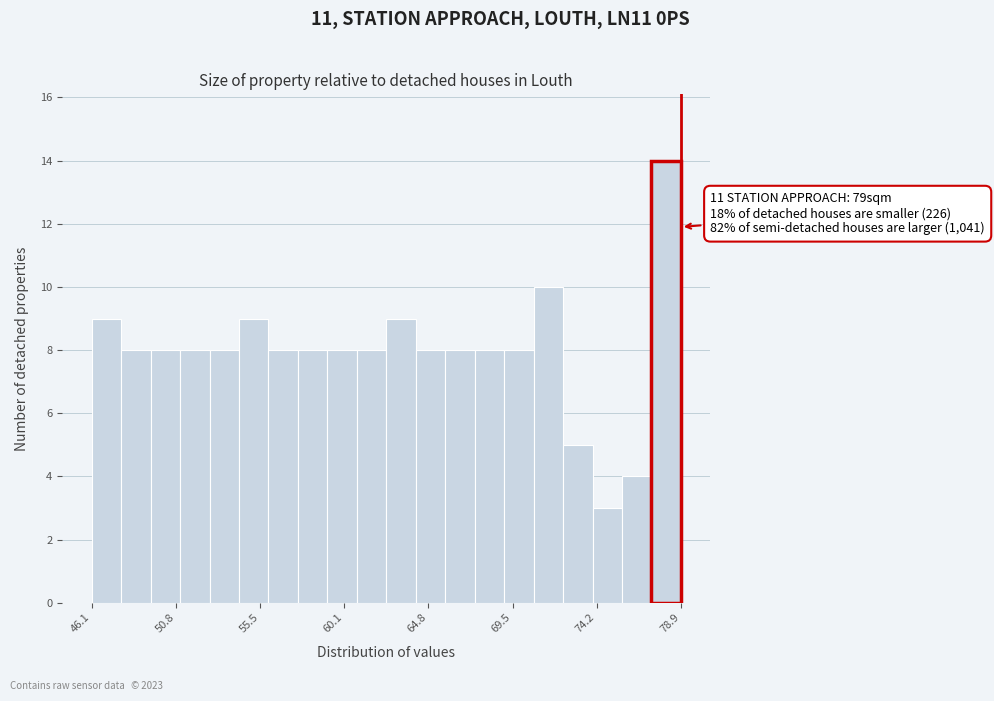

Read against the x-axis, roughly where is the centre of the tallest bar?

78.0